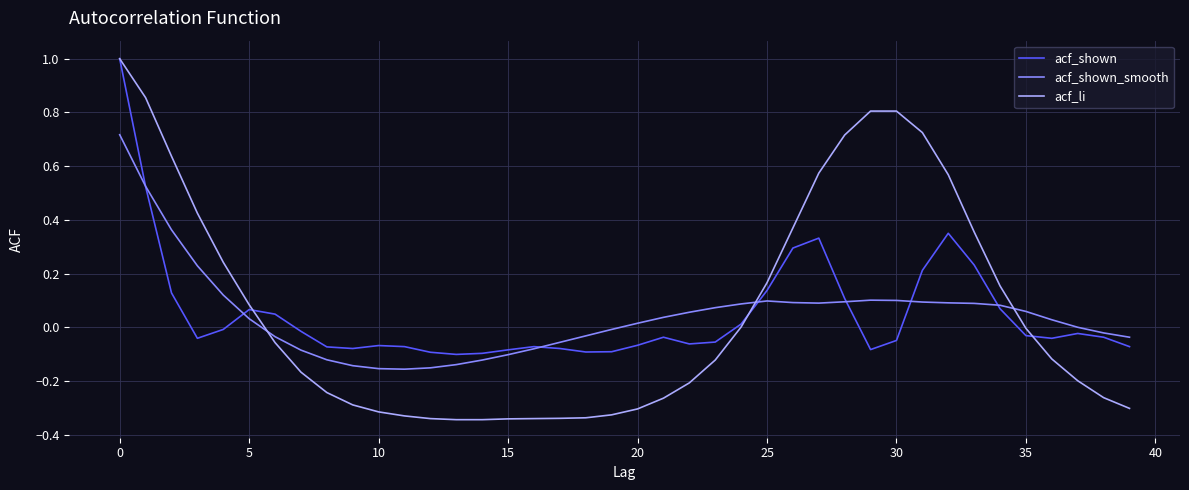

Which series has the largest range (max minus min)?

acf_li